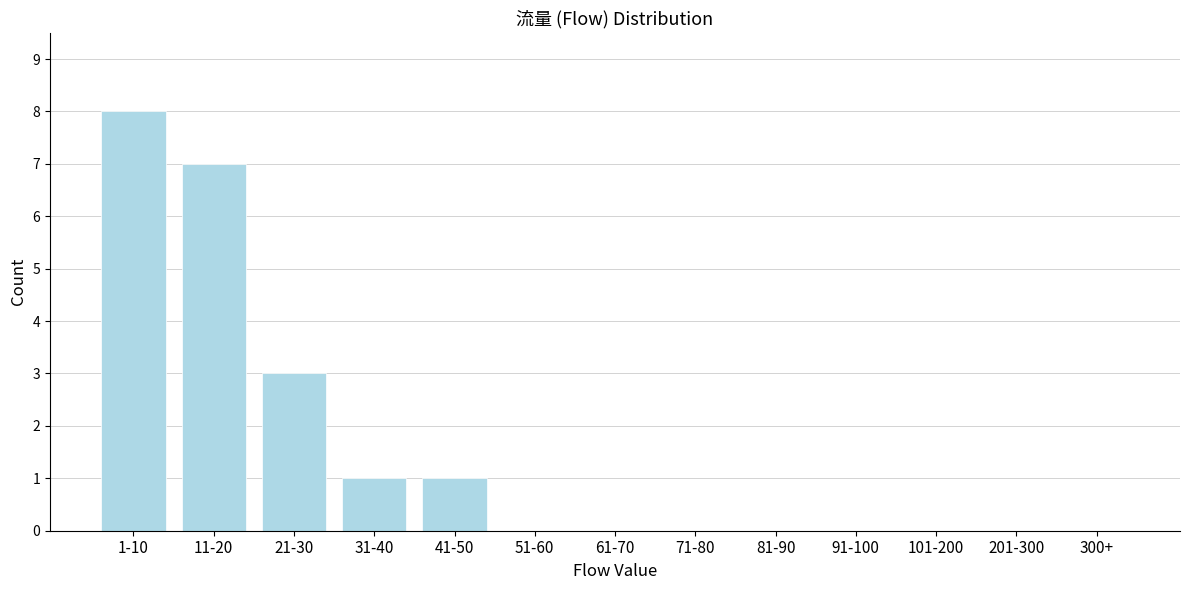

Reading left to right, list all the values displayed in this chart.

1-10=8	11-20=7	21-30=3	31-40=1	41-50=1	51-60=0	61-70=0	71-80=0	81-90=0	91-100=0	101-200=0	201-300=0	300+=0